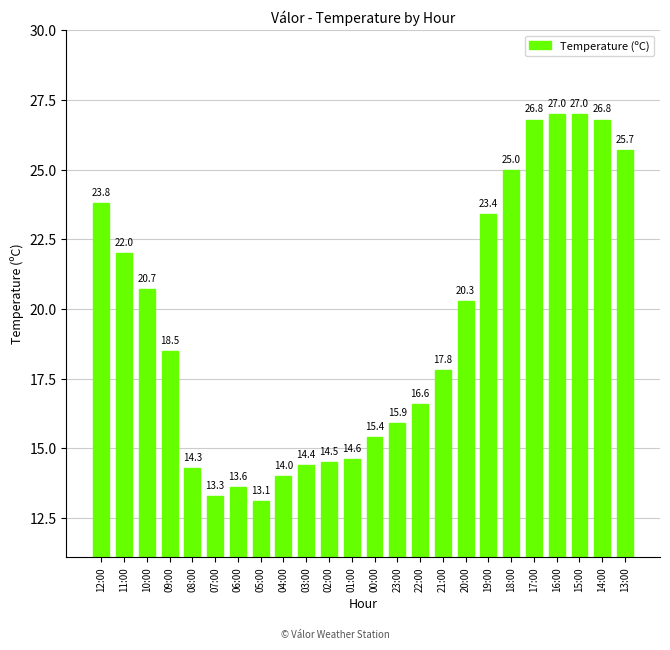

The value at 18:00 is 38.2. True or false?

False